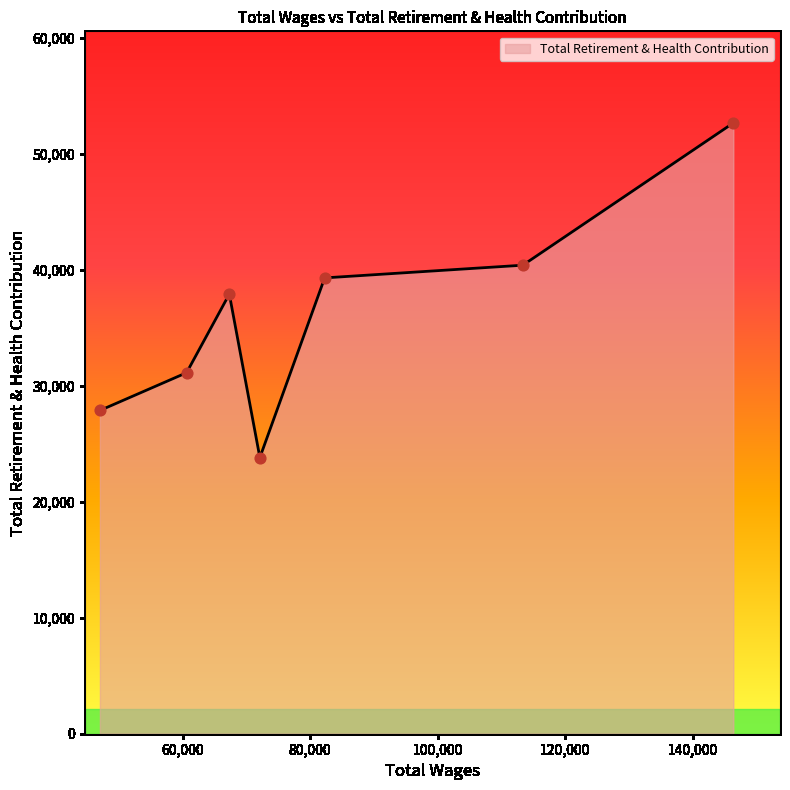

What is the maximum value shown in the chart?

52693